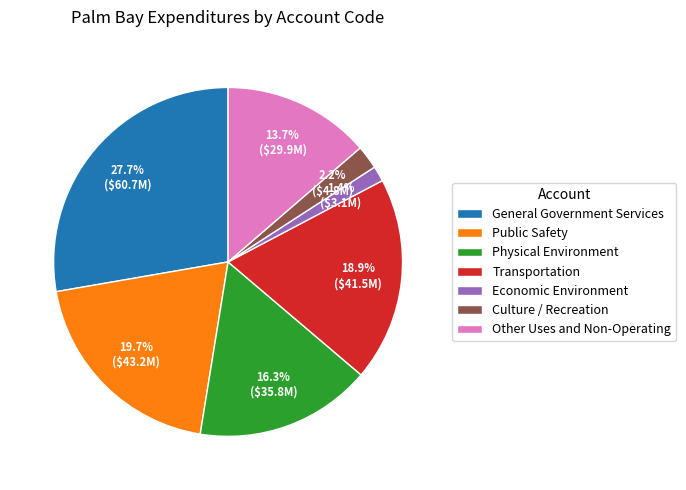

To the nearest percent, what is the average slice percentage?

14%